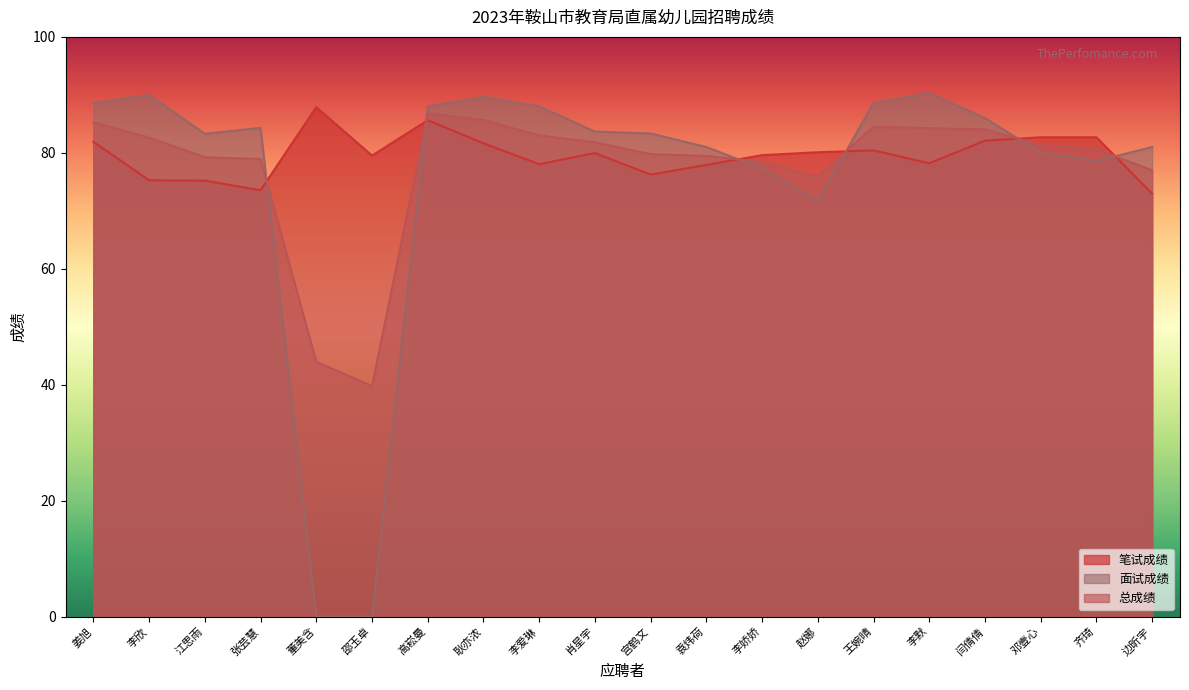

Which has a higher value, 邵玉卓 or 李默?

邵玉卓